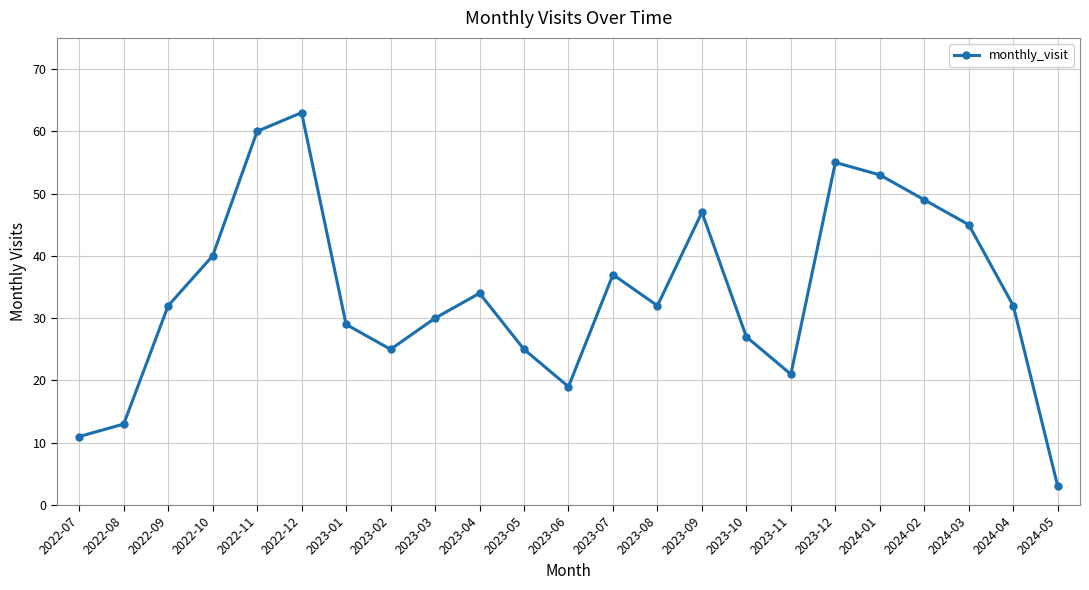

Which category has the lowest value across all series?

2024-05